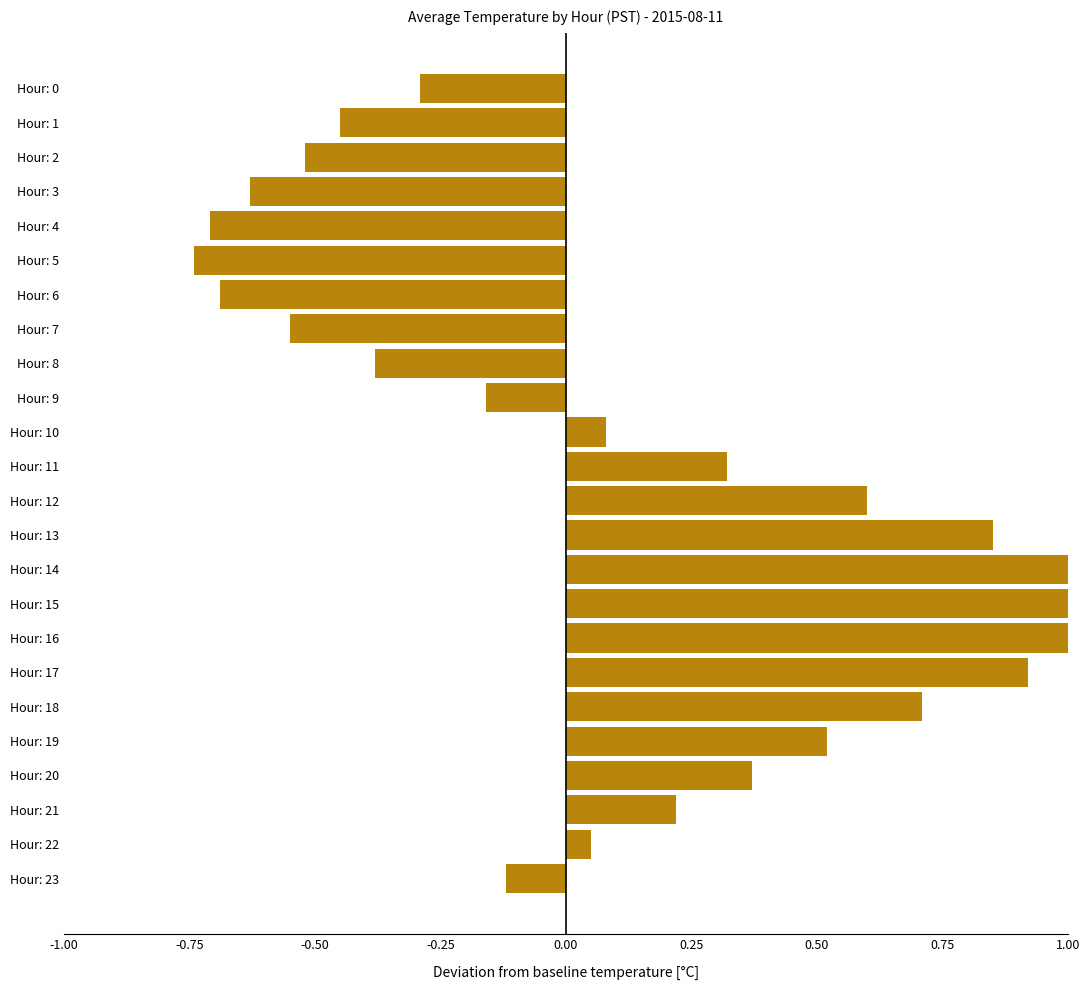

What is the label of the 10th bar from the right?

14